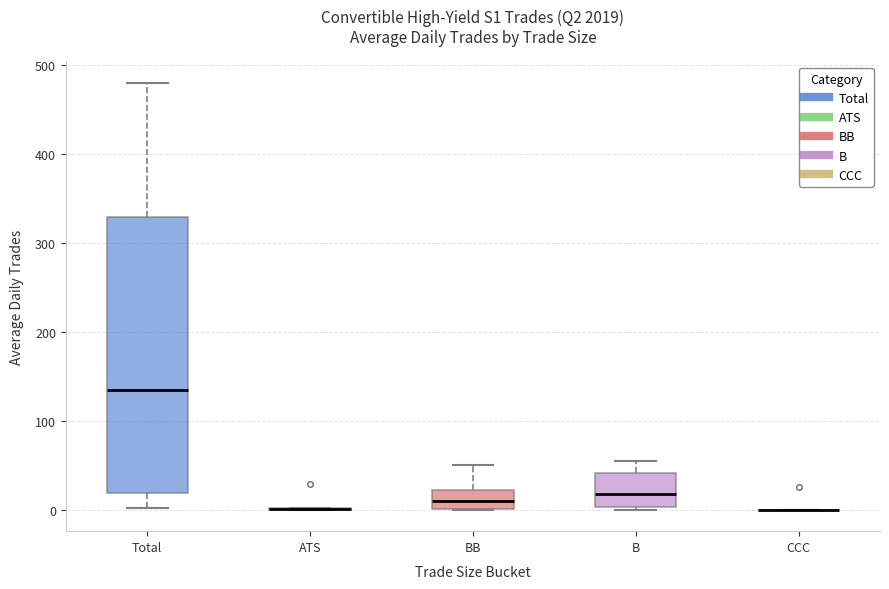

Reading left to right, read every box against the y-axis: the position of its median line, the range the box covers, and the ends of its whiskers. The values are not printed on the chart, so give them approximately, as read against the axis.

Total: median 130, box 20 to 330, whiskers 0 to 480
ATS: box collapsed to a line at 0, whiskers 0 to 0
BB: median 10, box 0 to 20, whiskers 0 to 50
B: median 20, box 0 to 40, whiskers 0 to 60
CCC: box collapsed to a line at 0, whiskers 0 to 0